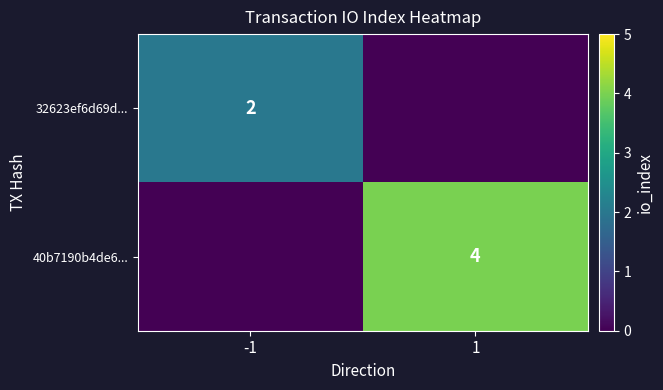

Is it true that 32623ef6d69d... equals 2 at -1?

True